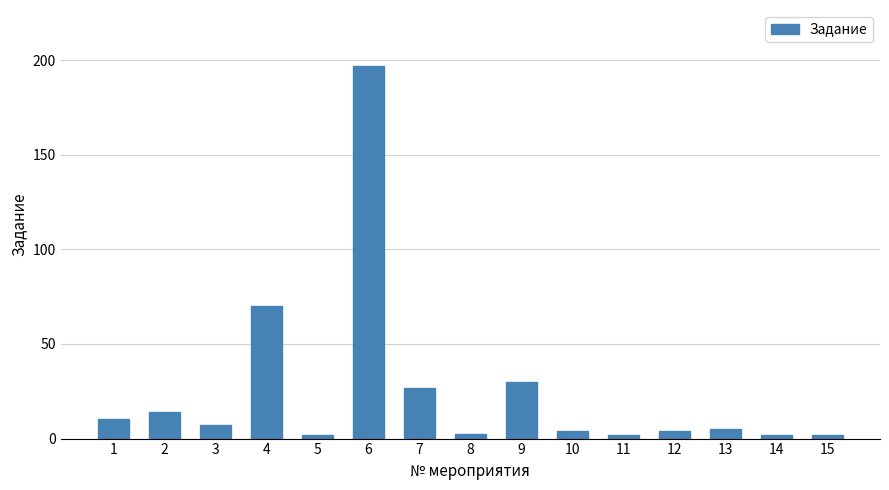

The value at 3 is 7.0. True or false?

True